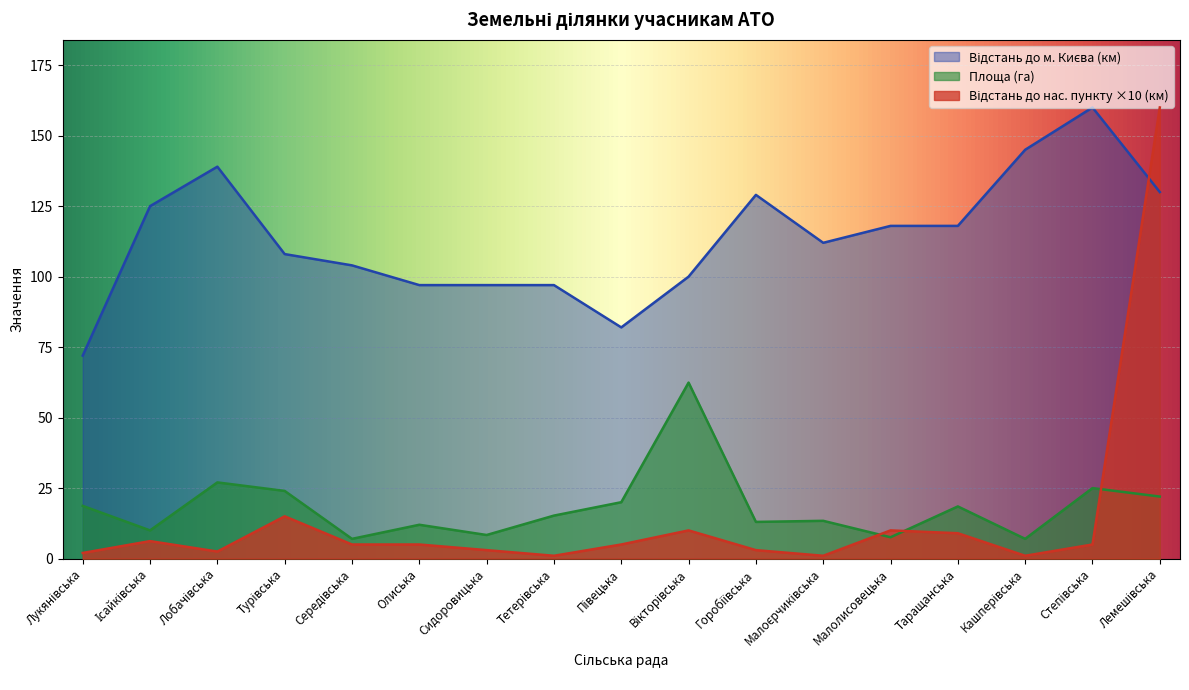

How many lines are shown in the chart?

3